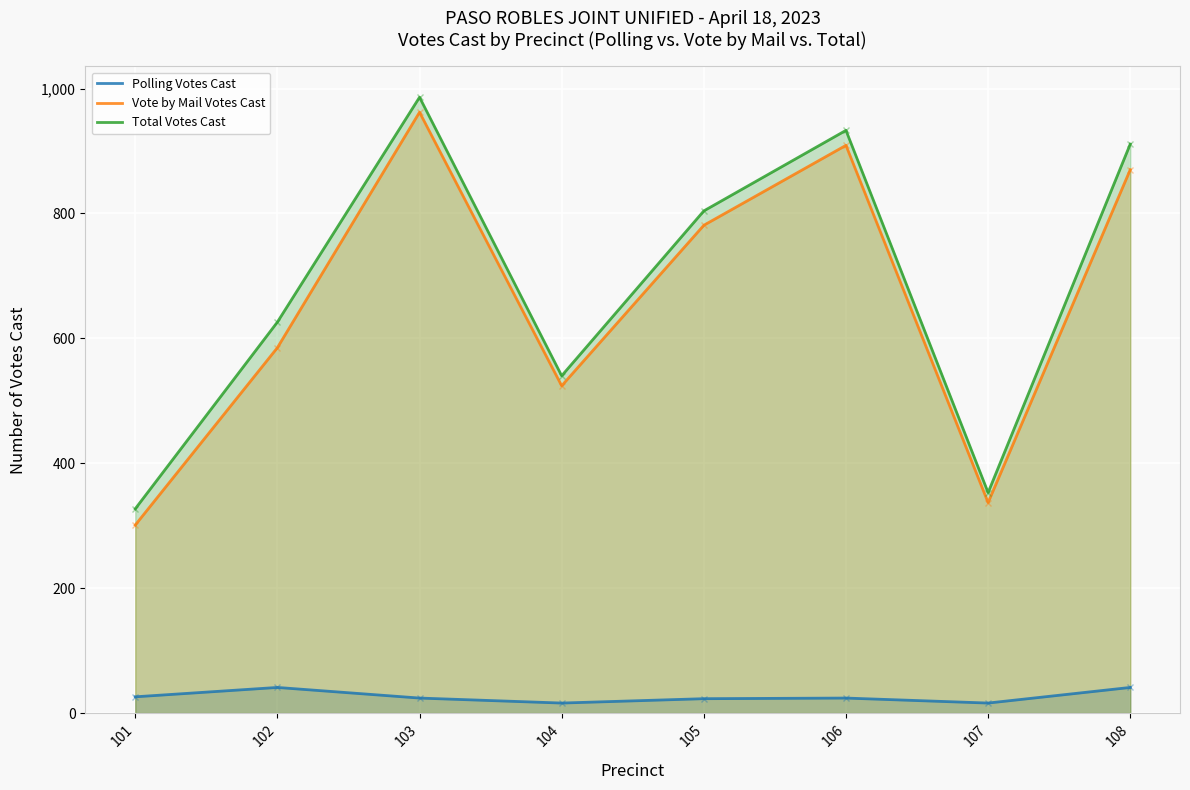

At how many categories does at least one series exceed 414?

6